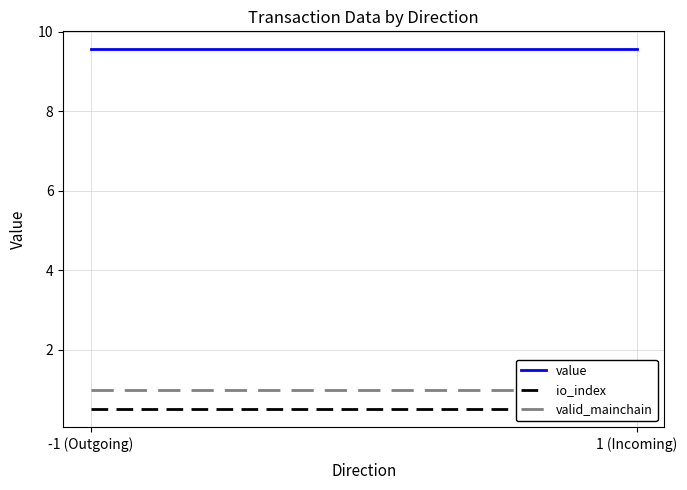

Rank the series at -1 (Outgoing) from lowest to highest value.

io_index, valid_mainchain, value